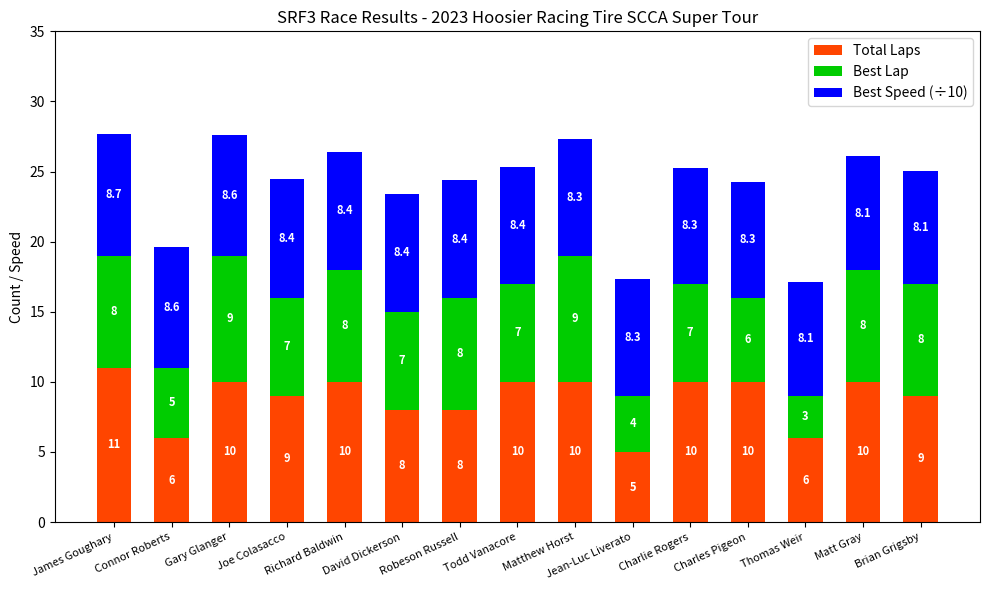

At which category is the sum across all series the highest?

James Goughary